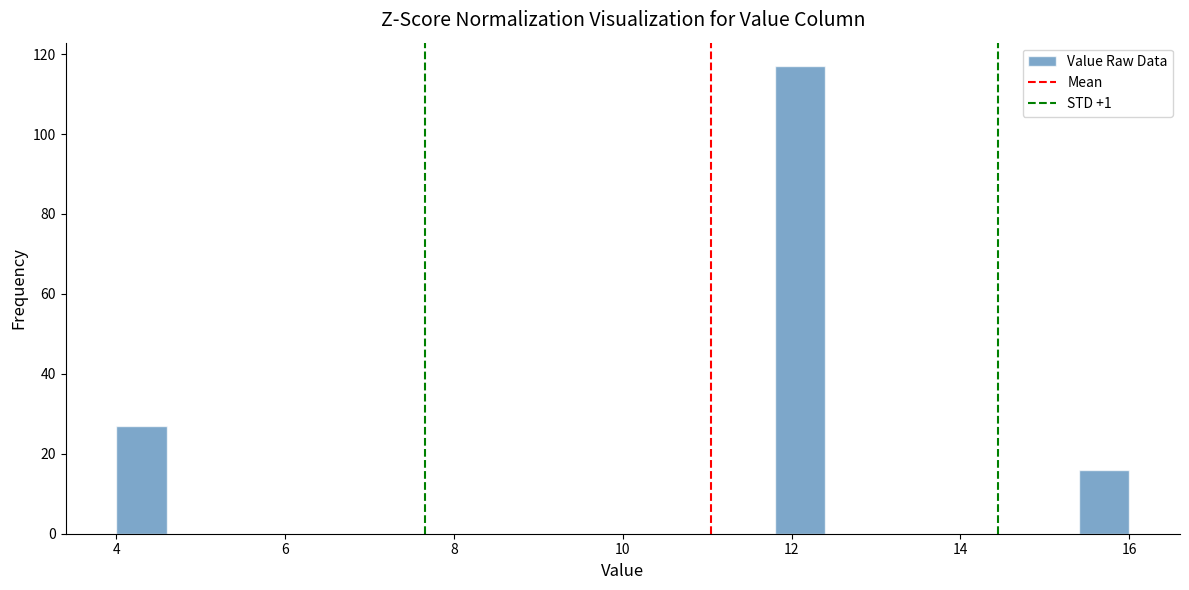

Read against the x-axis, roughly where is the centre of the tallest bar?

12.2